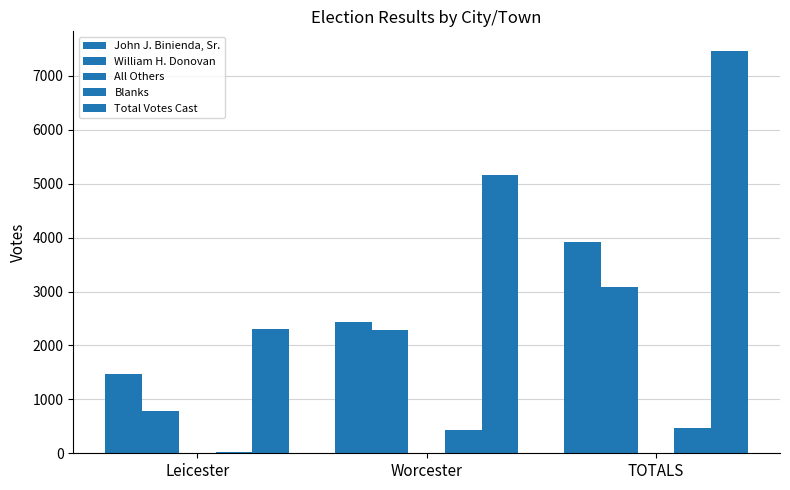

Reading right to left, what are all the values shown in this chart?

John J. Binienda, Sr.: 3914	2436	1478
William H. Donovan: 3078	2286	792
All Others: 1	0	1
Blanks: 462	433	29
Total Votes Cast: 7455	5155	2300